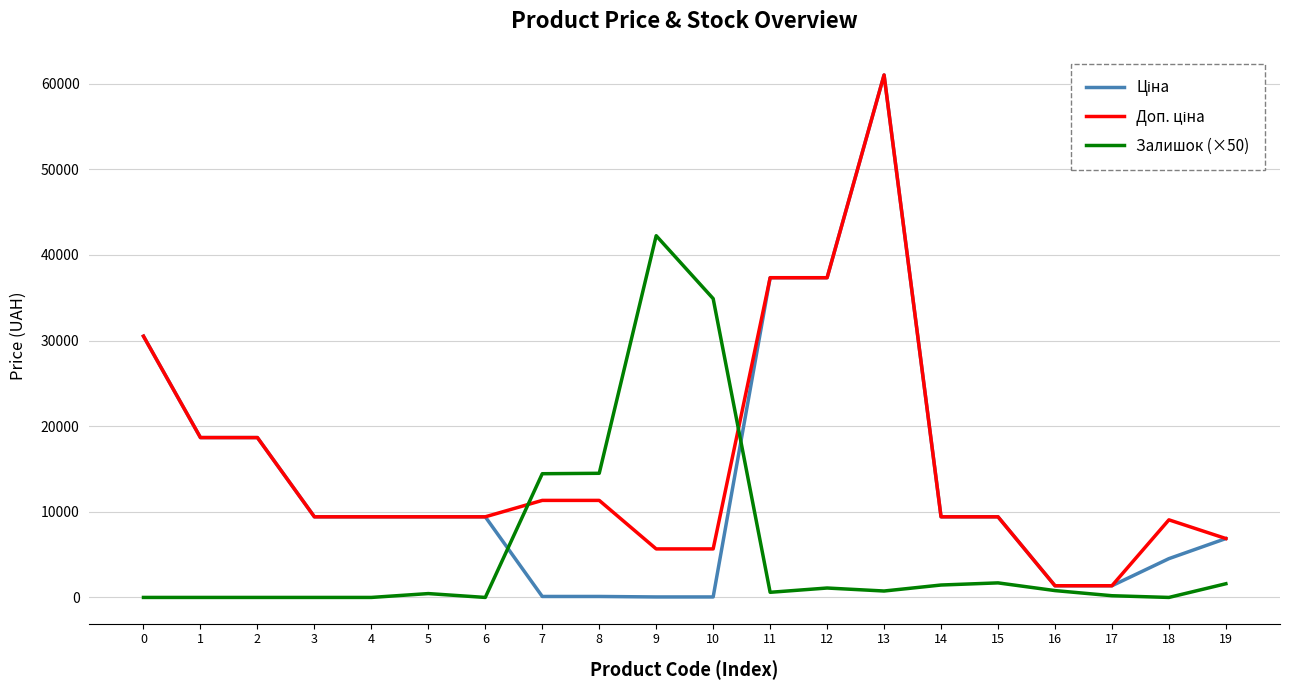

At which category is the sum across all series the highest?

13